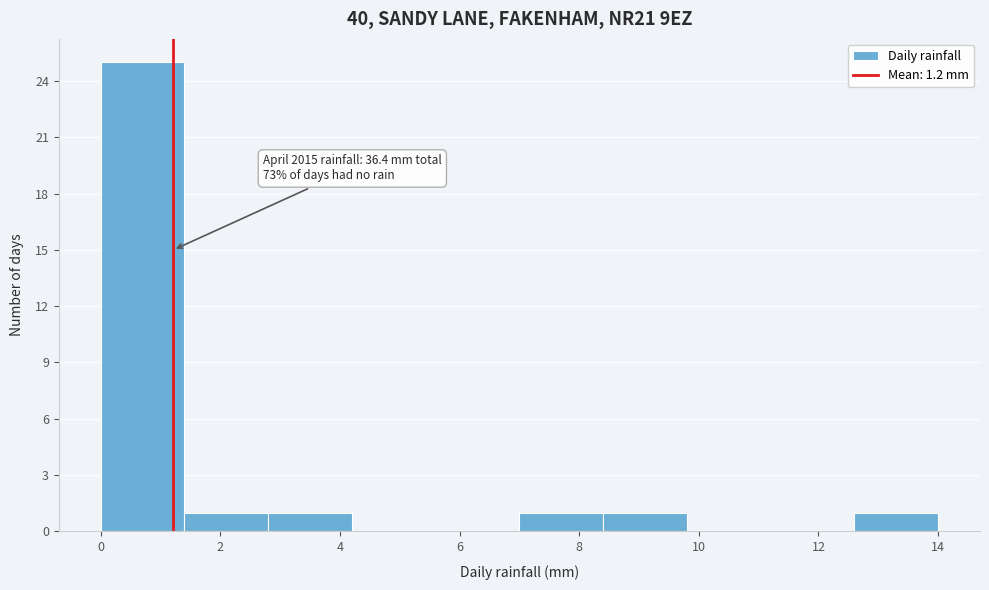

Over which range of the x-axis is the bar tallest?

0.0 to 1.4